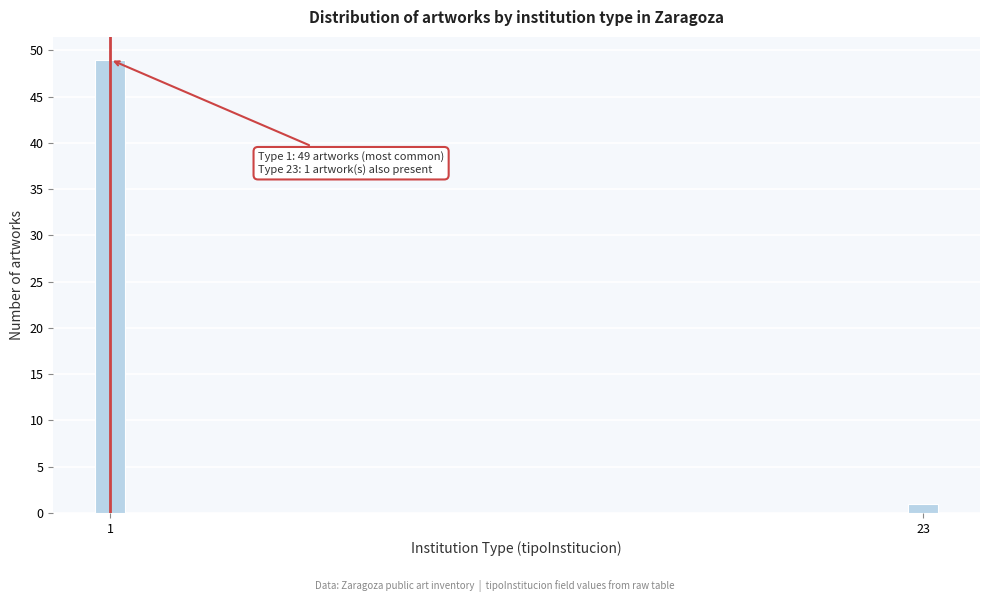

Reading right to left, what are all the values shown in this chart?

23=1	1=49